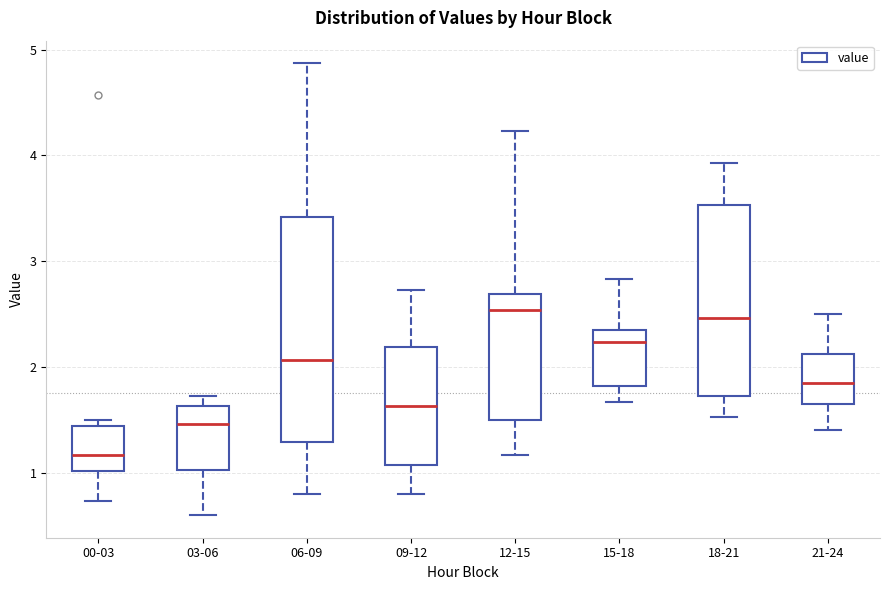

Reading left to right, transcribe this box plot: for each box, give where its median line is, the range the box spans, and where its two whiskers end, as read against the y-axis. The values are not printed on the chart, so give them approximately, as read against the axis.

00-03: median 1.2, box 1.0 to 1.4, whiskers 0.7 to 1.5
03-06: median 1.5, box 1.0 to 1.6, whiskers 0.6 to 1.7
06-09: median 2.1, box 1.3 to 3.4, whiskers 0.8 to 4.9
09-12: median 1.6, box 1.1 to 2.2, whiskers 0.8 to 2.7
12-15: median 2.5, box 1.5 to 2.7, whiskers 1.2 to 4.2
15-18: median 2.2, box 1.8 to 2.4, whiskers 1.7 to 2.8
18-21: median 2.5, box 1.7 to 3.5, whiskers 1.5 to 3.9
21-24: median 1.9, box 1.7 to 2.1, whiskers 1.4 to 2.5